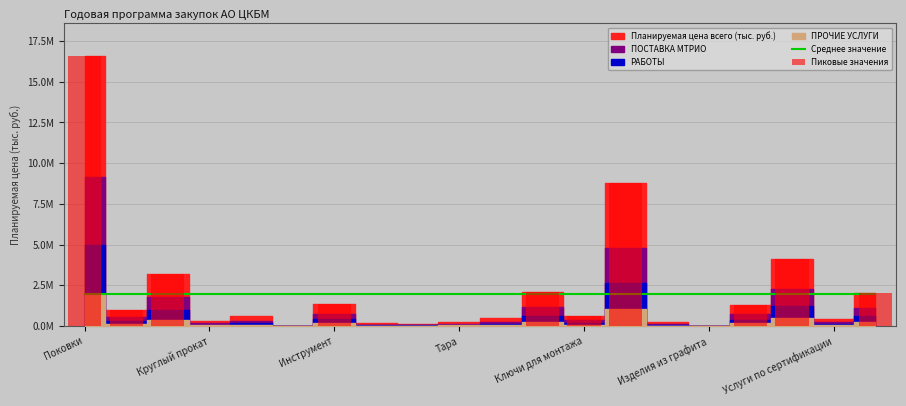

Between Изделия из графита and Инструмент, which is larger?

Изделия из графита